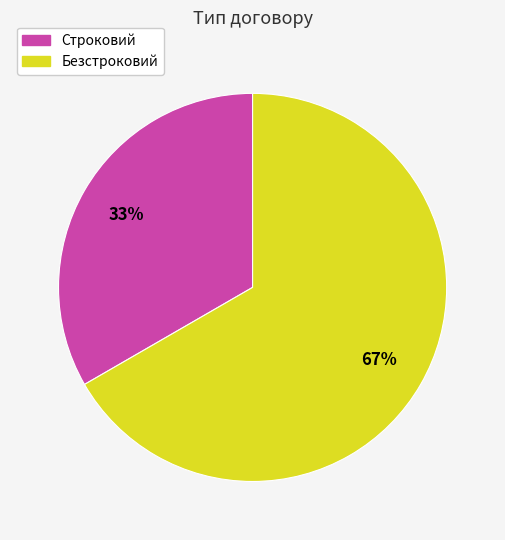

Count the number of slices in the pie.

2